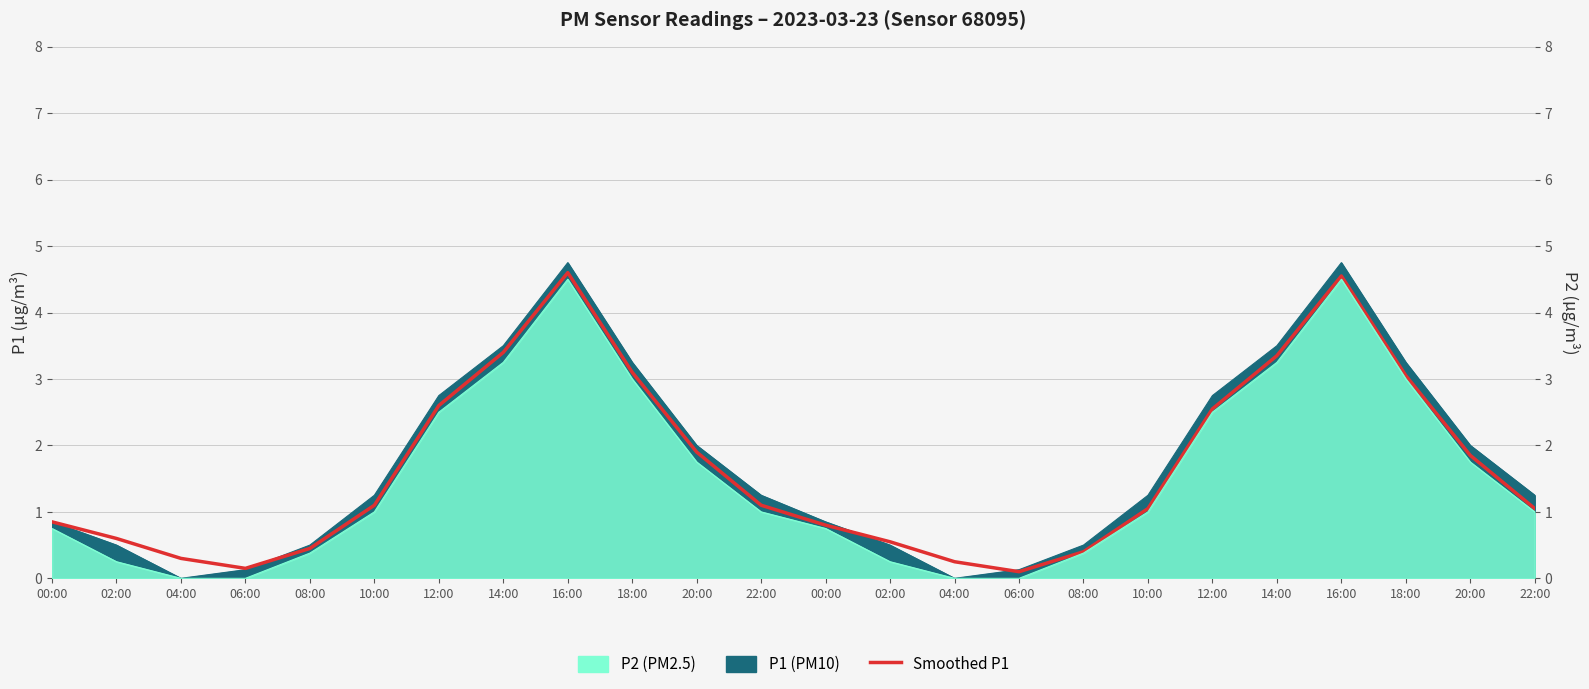

Does the chart display data point markers on the line(s)?

No